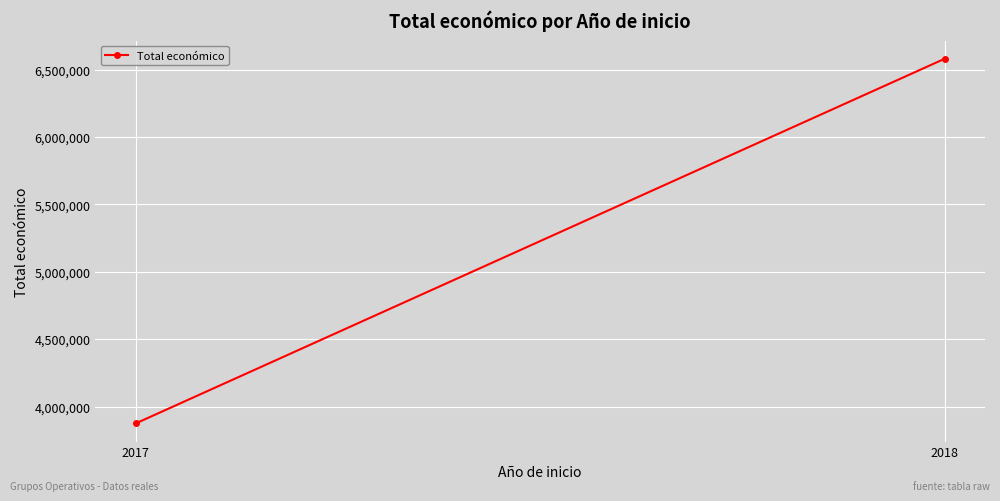

What is the value of the 1st point from the left?

3875118